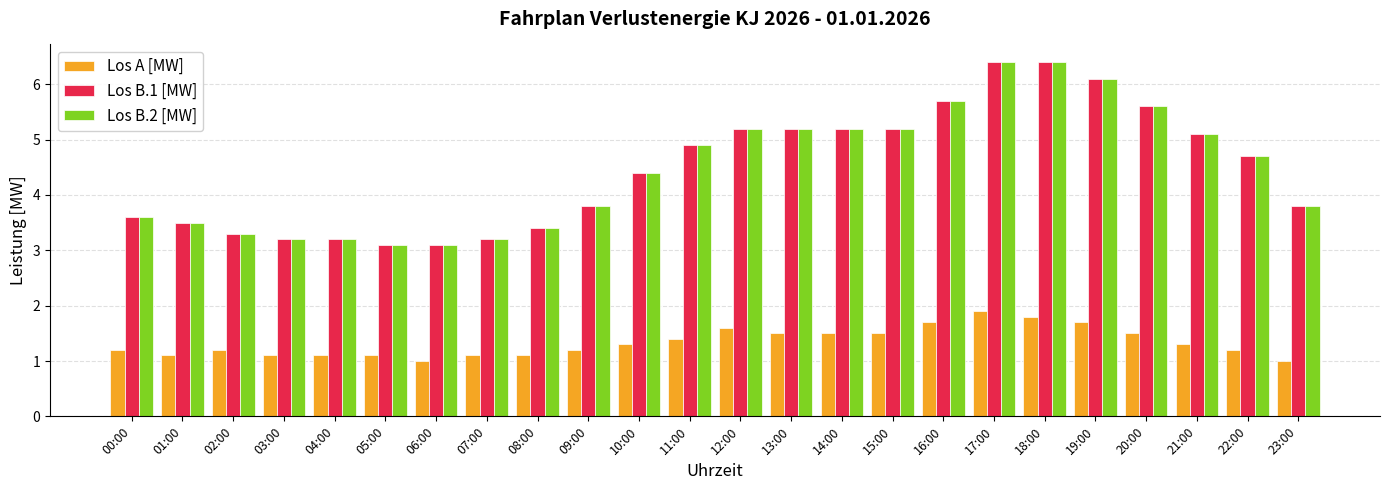

Reading left to right, transcribe all the data shown in this chart.

Los A [MW]: 1.2	1.1	1.2	1.1	1.1	1.1	1.0	1.1	1.1	1.2	1.3	1.4	1.6	1.5	1.5	1.5	1.7	1.9	1.8	1.7	1.5	1.3	1.2	1.0
Los B.1 [MW]: 3.6	3.5	3.3	3.2	3.2	3.1	3.1	3.2	3.4	3.8	4.4	4.9	5.2	5.2	5.2	5.2	5.7	6.4	6.4	6.1	5.6	5.1	4.7	3.8
Los B.2 [MW]: 3.6	3.5	3.3	3.2	3.2	3.1	3.1	3.2	3.4	3.8	4.4	4.9	5.2	5.2	5.2	5.2	5.7	6.4	6.4	6.1	5.6	5.1	4.7	3.8